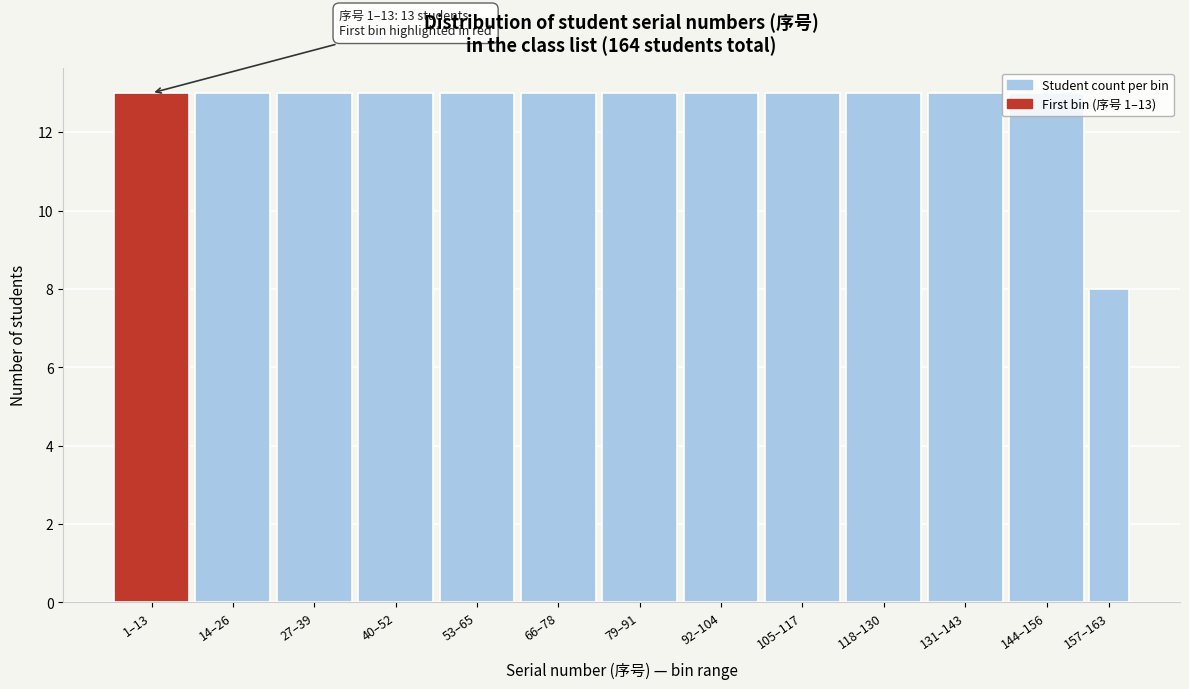

Is it true that the value at 105–117 is 9?

False